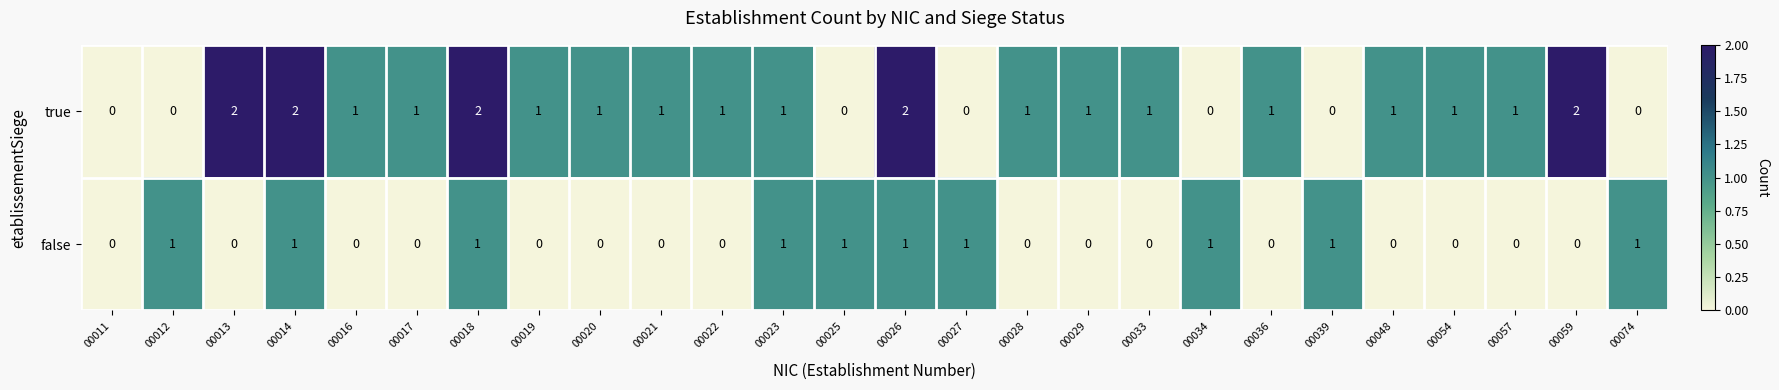

What is the sum of all true values?

24